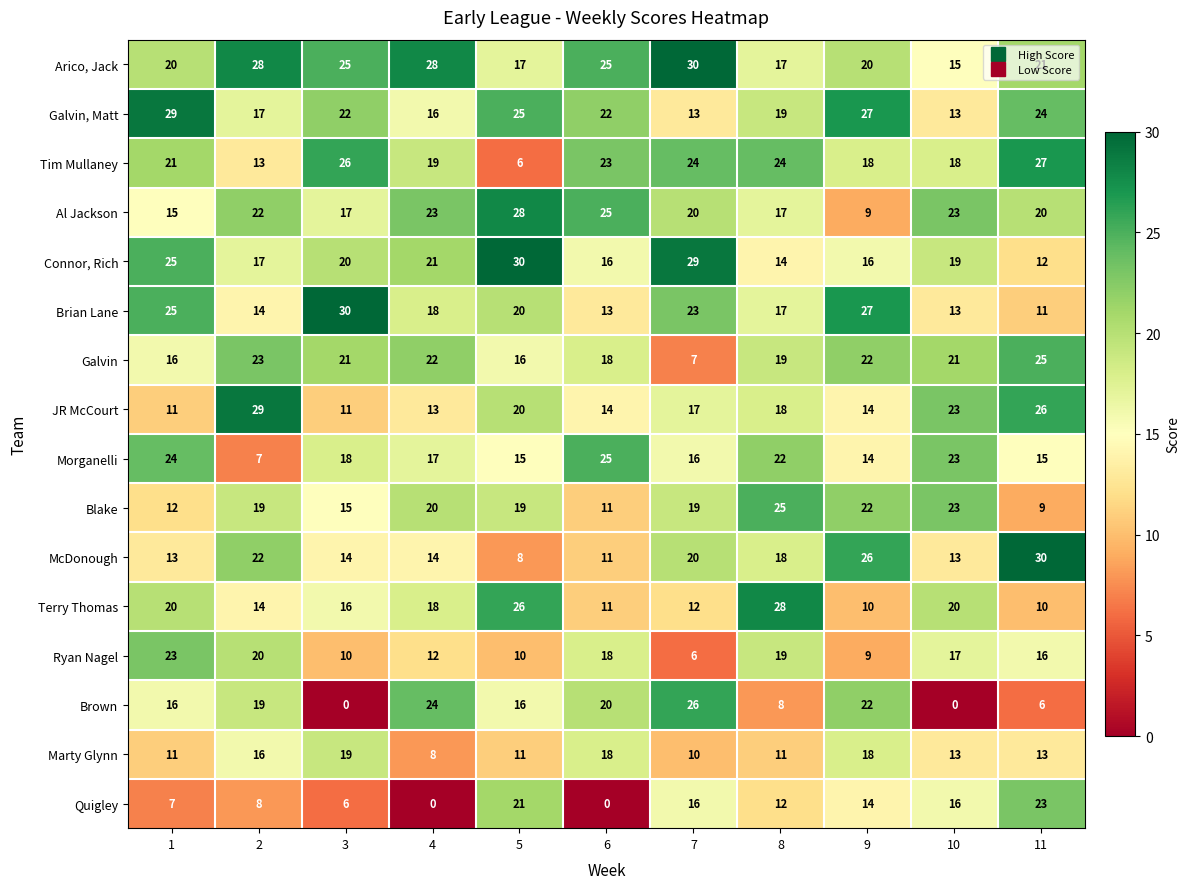

What is the difference between the maximum and minimum values in the Arico, Jack series?

15